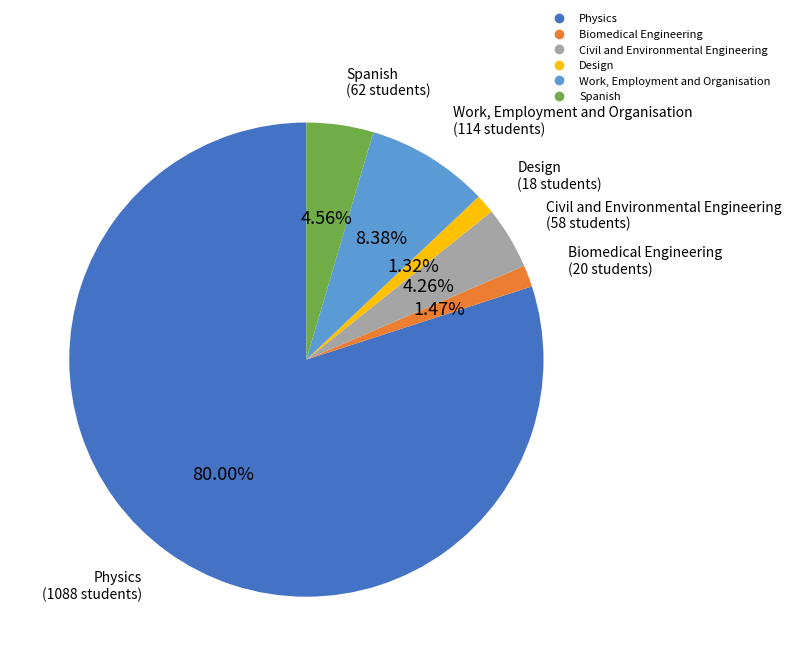

What is the largest slice in the pie chart?

Physics